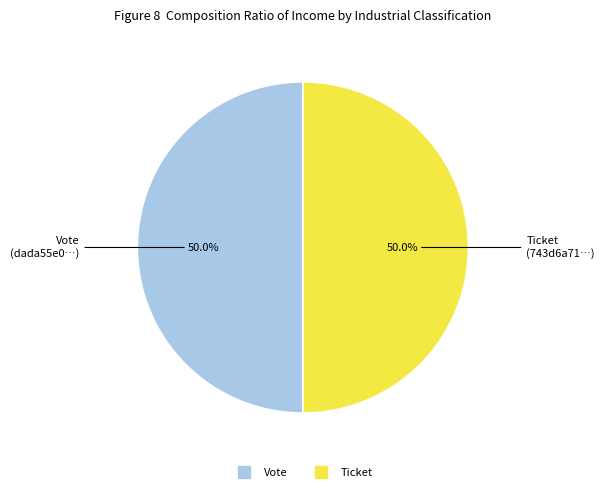

What portion of the pie excludes Ticket?

50.0%